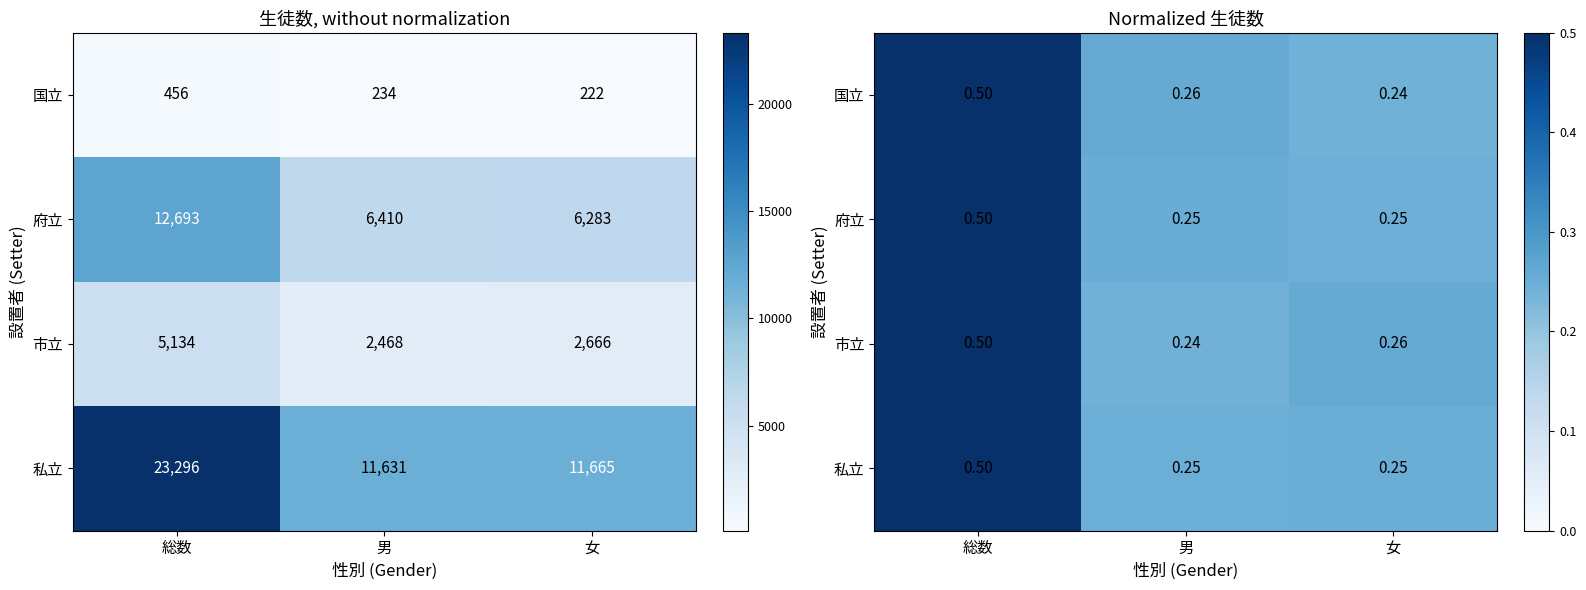

The value of 府立 at 総数 is 0.5. True or false?

True